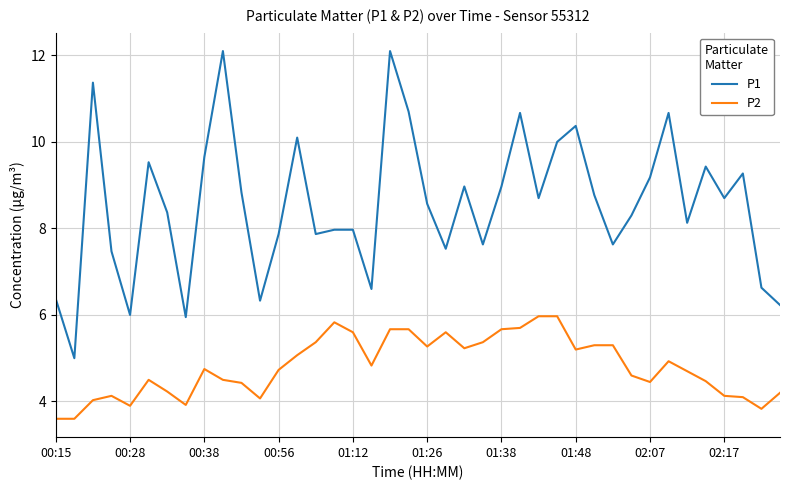

Rank the series by their maximum value, from lowest to highest.

P2, P1